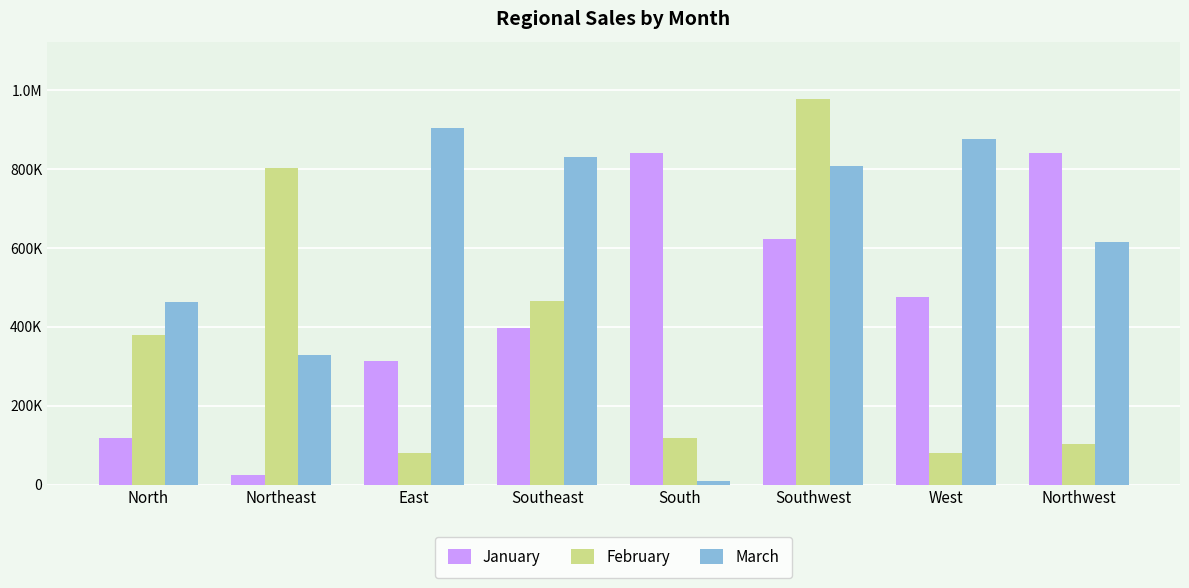

What is the value of the January bar at the 5th from the left?

839626.4